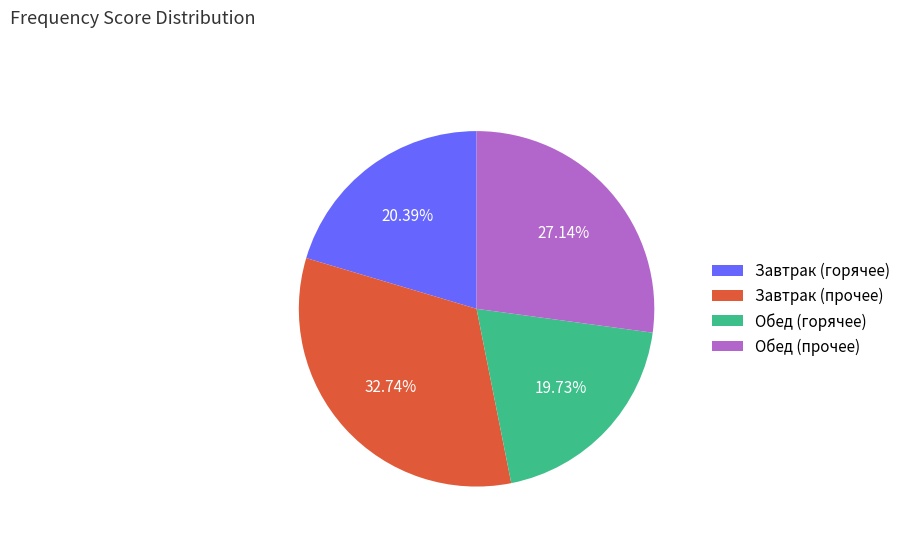

Which slice is the smallest?

Обед (горячее)